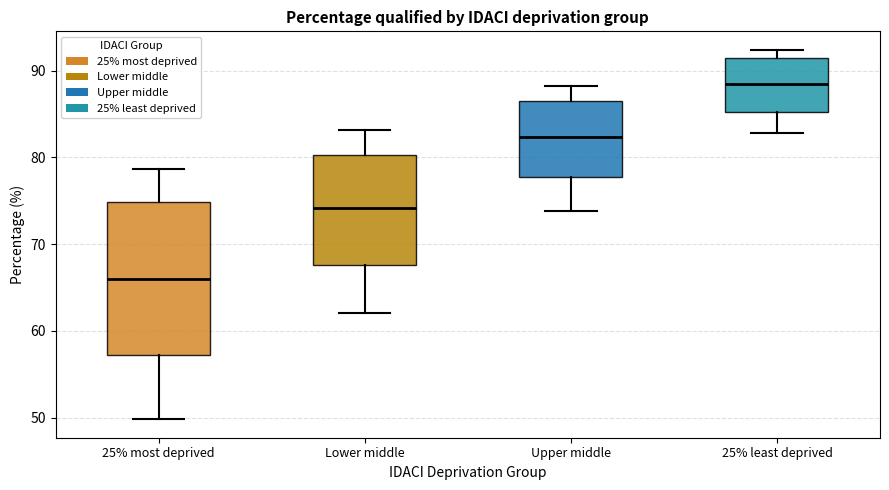

Which box's median line is the lowest?

25% most deprived